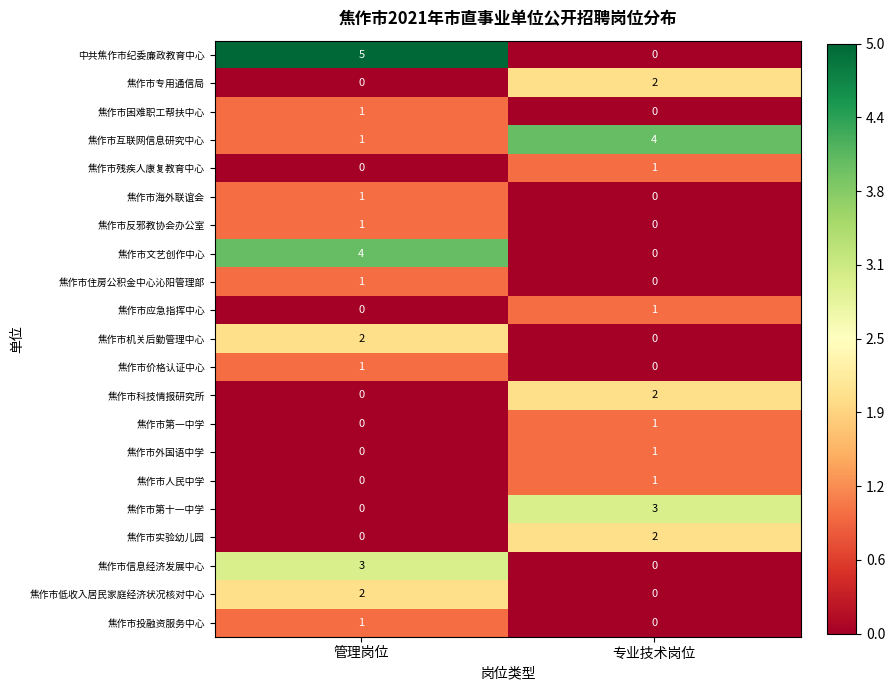

Where is 焦作市专用通信局 nearest to the value 1?

管理岗位